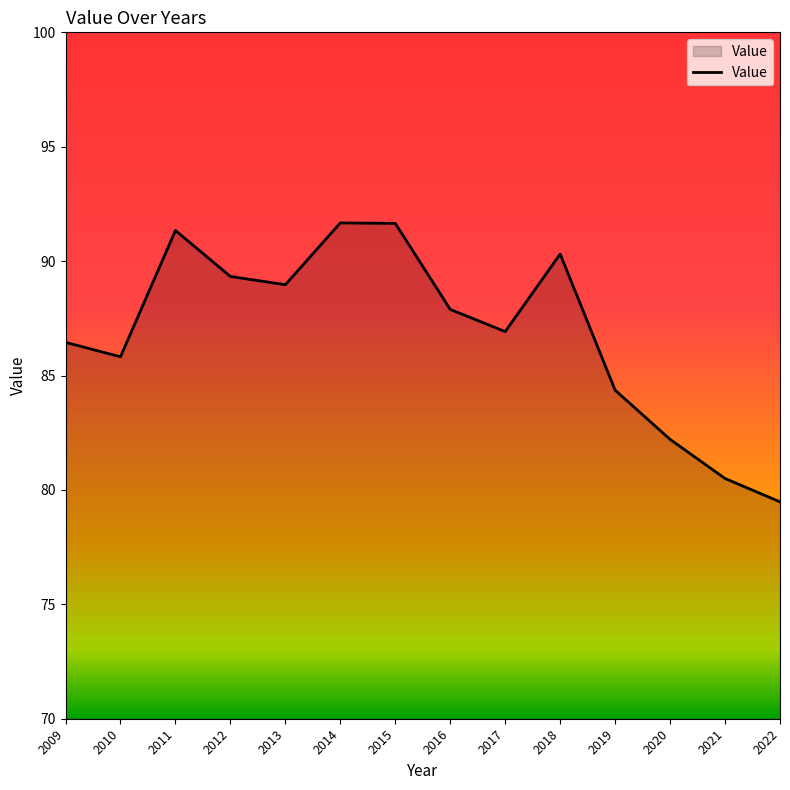

Reading right to left, extract all data points from this chart.

79.5	80.5	82.2	84.4	90.3	86.9	87.9	91.7	91.7	89.0	89.3	91.3	85.8	86.5